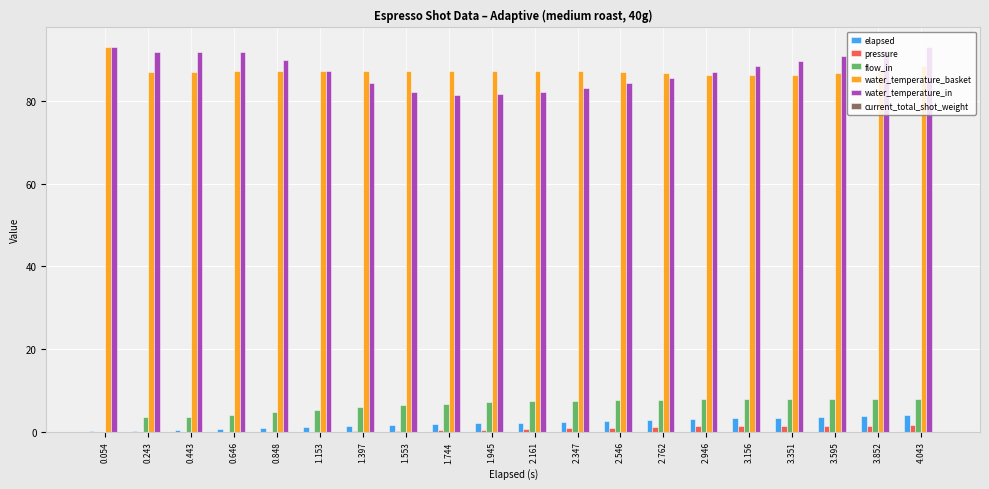

Is the value of flow_in at 1.397 greater than the value of pressure at 1.153?

Yes